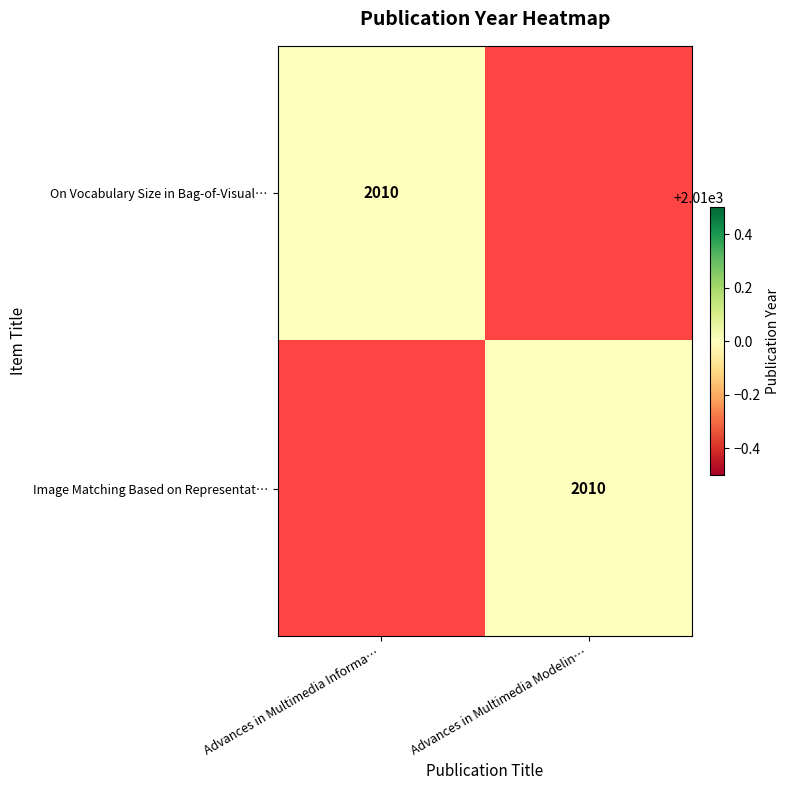

The On Vocabulary Size in Bag-of-Visual… series shows 2010 at Advances in Multimedia Informa…. True or false?

True